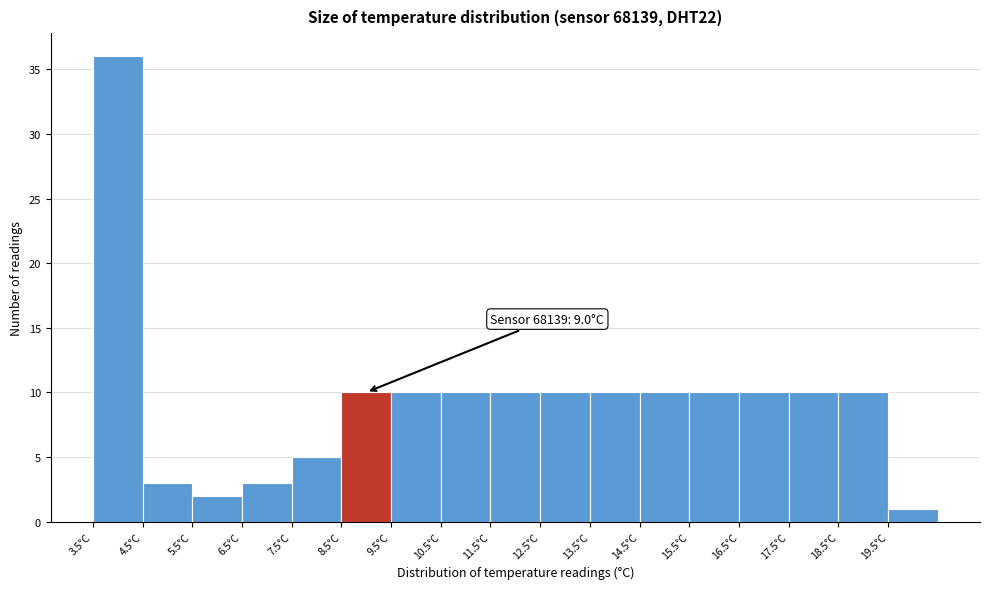

Over which range of the x-axis is the bar tallest?

3.5 to 4.5